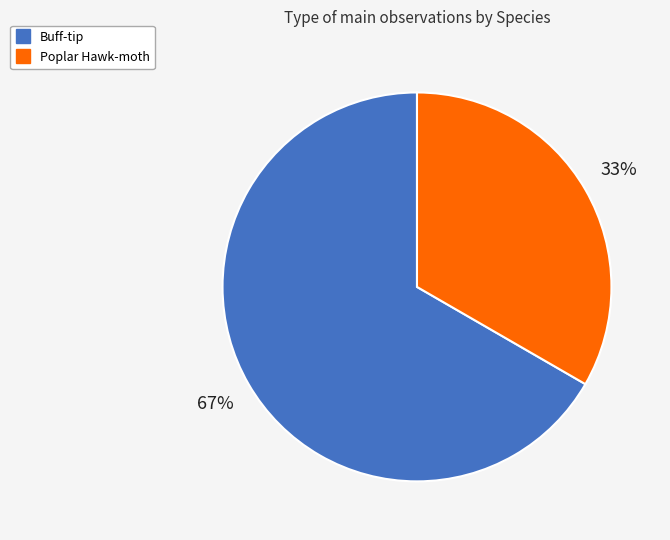

Does Buff-tip account for over 50% of the chart?

Yes